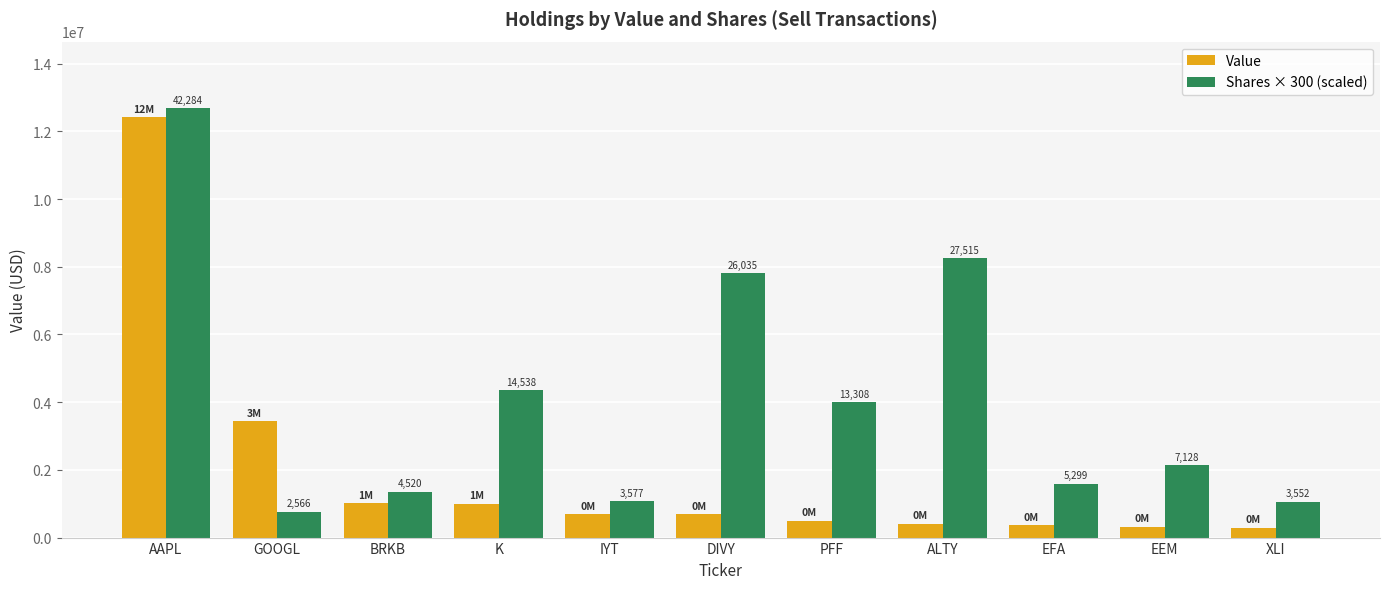

The value of Value at PFF is 125359. True or false?

False